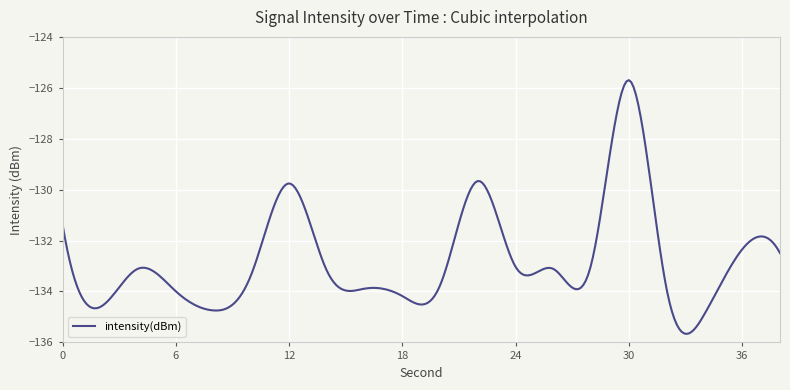

What is the sum of all values?

-39829.3